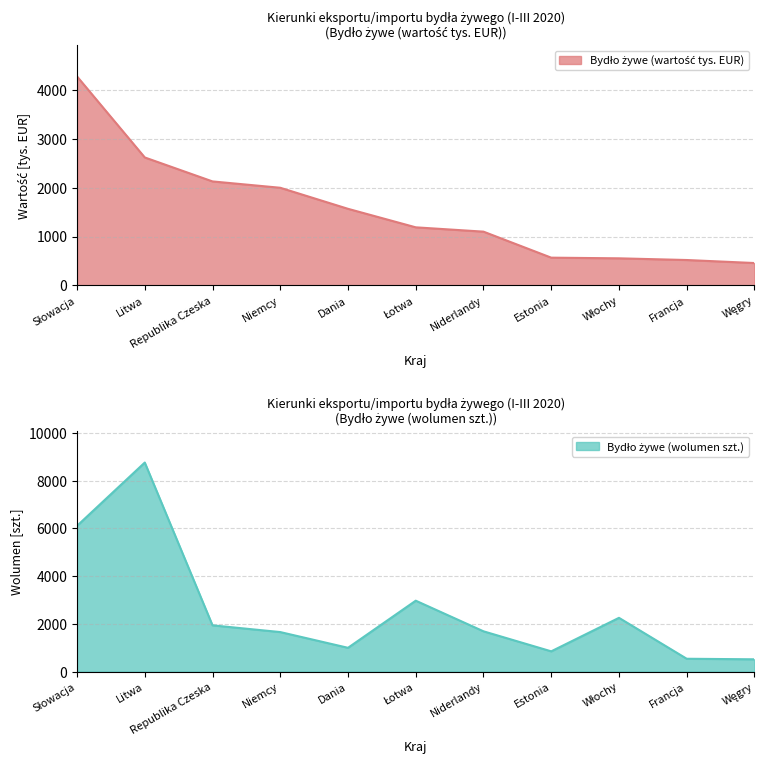

Where does the Bydło żywe (wartość tys. EUR) series first go above 1188?

Słowacja